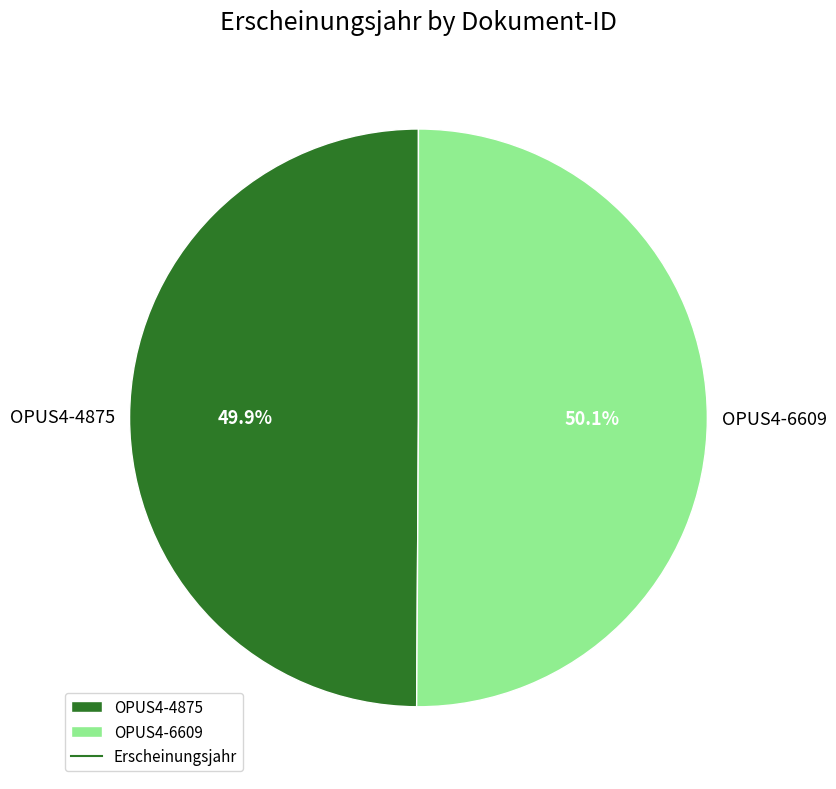

To the nearest percent, what is the average slice percentage?

50%